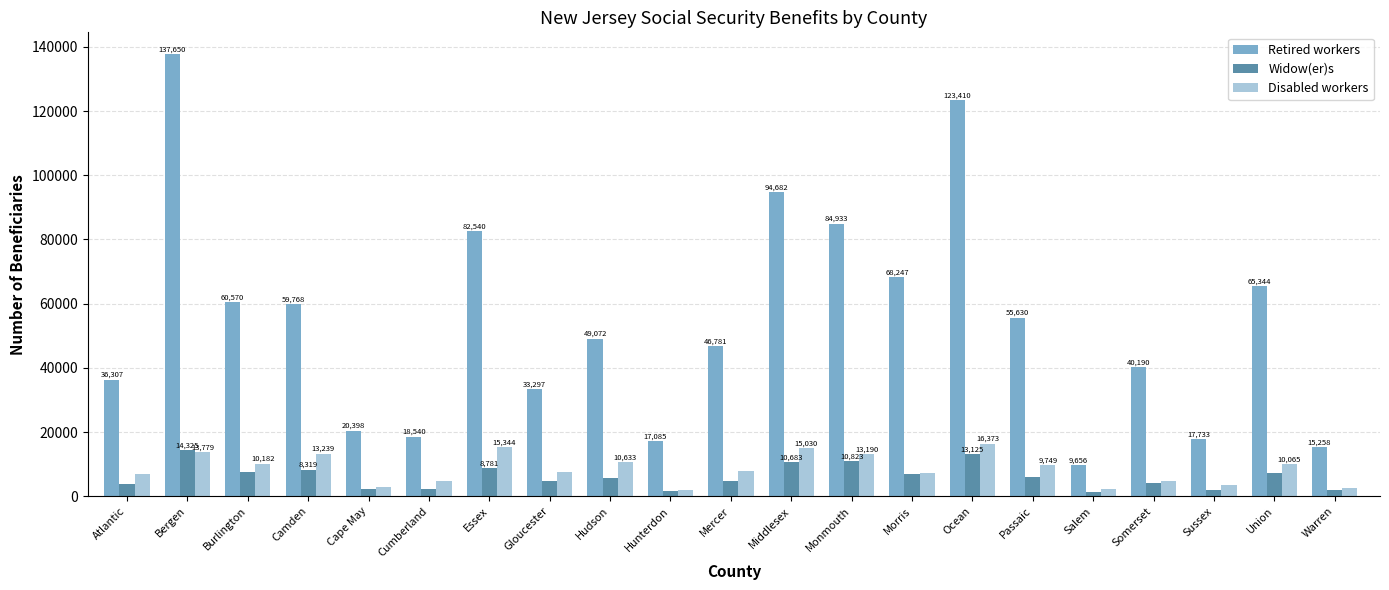

What are all the series names shown in the legend?

Retired workers, Widow(er)s, Disabled workers